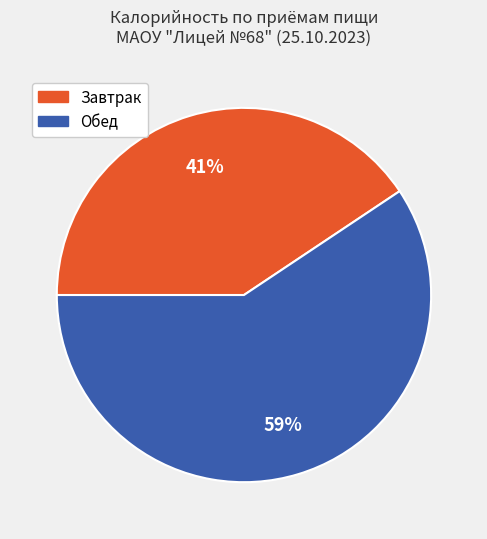

What is the largest slice in the pie chart?

Обед